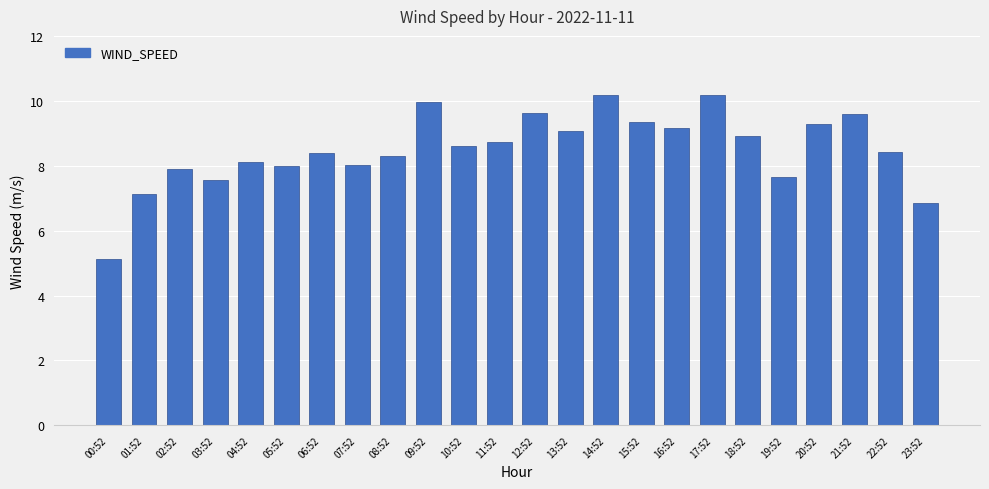

How many series are shown in this chart?

1